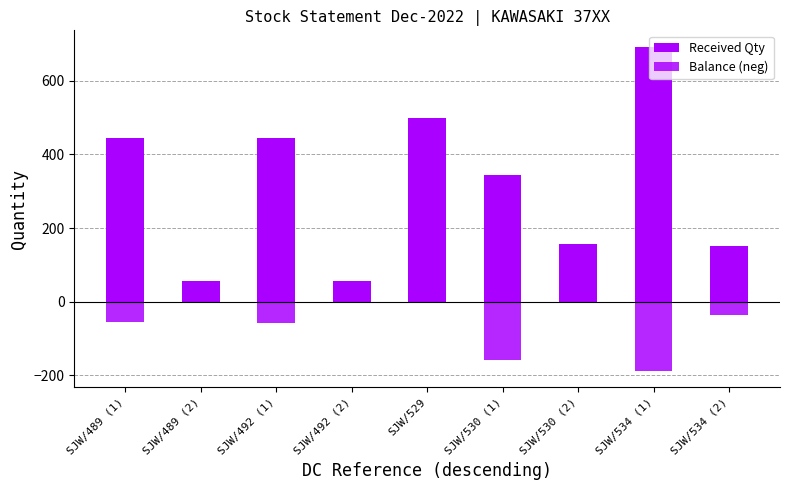

Between SJW/530 (1) and SJW/534 (2), which is larger?

SJW/530 (1)